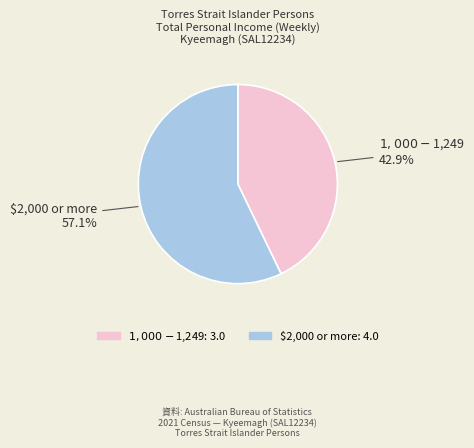

What portion of the pie excludes $2,000 or more?

42.9%